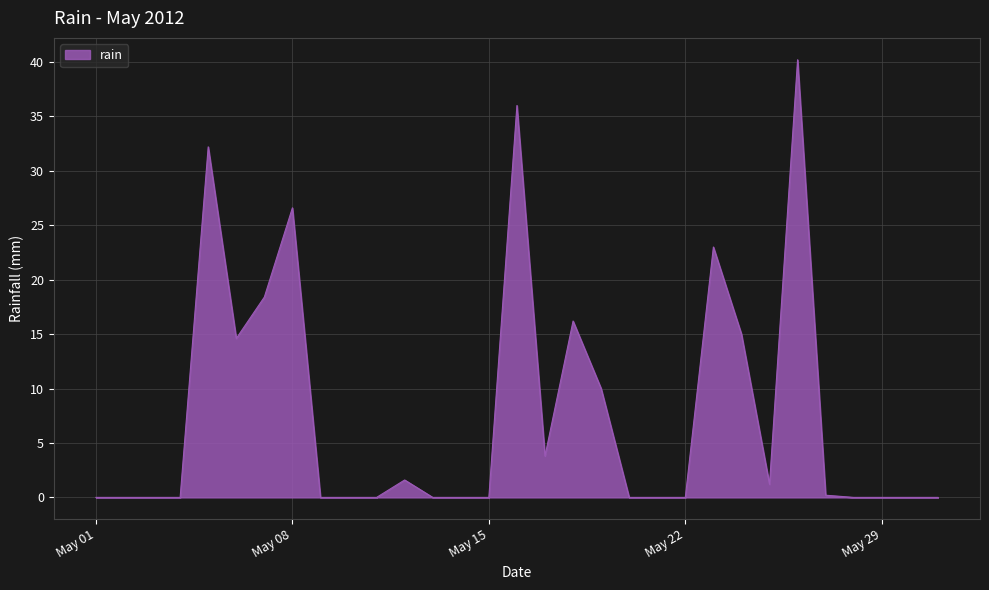

What is the maximum value shown in the chart?

40.2